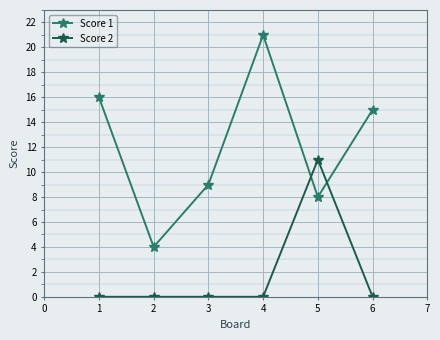

What is the total value across all series at 4?

21